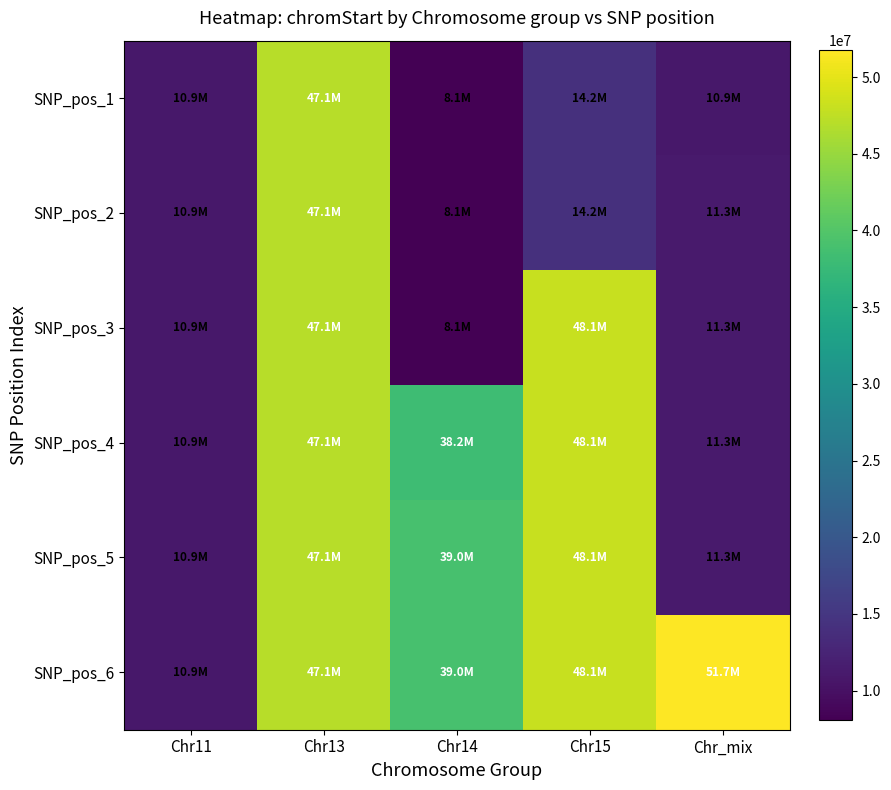

Which series changed the most between Chr11 and Chr_mix?

SNP_pos_6